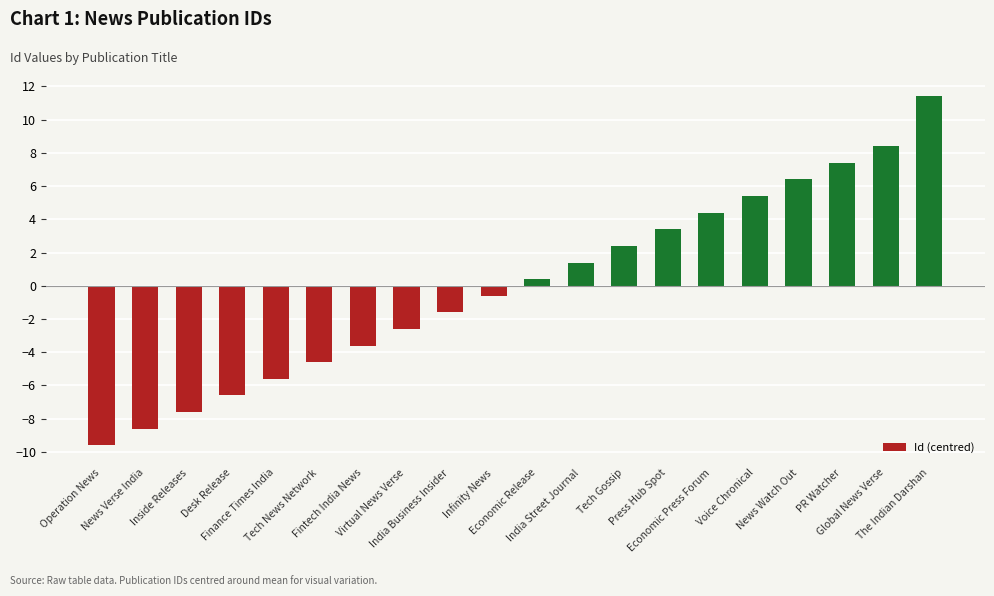

List the labels in order of value, smallest first.

Operation News, News Verse India, Inside Releases, Desk Release, Finance Times India, Tech News Network, Fintech India News, Virtual News Verse, India Business Insider, Infinity News, Economic Release, India Street Journal, Tech Gossip, Press Hub Spot, Economic Press Forum, Voice Chronical, News Watch Out, PR Watcher, Global News Verse, The Indian Darshan